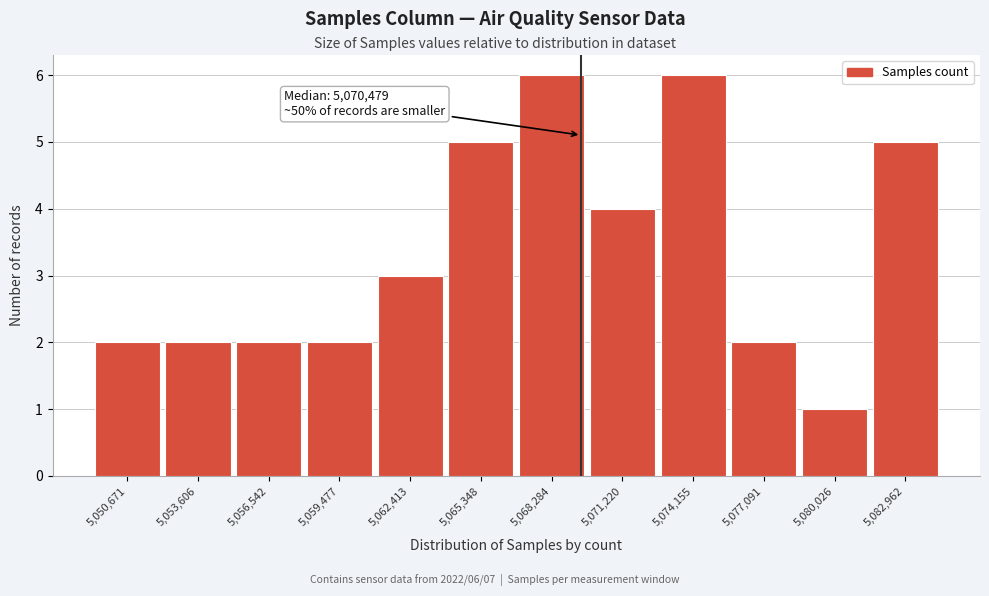

Reading right to left, list all the values displayed in this chart.

5	1	2	6	4	6	5	3	2	2	2	2